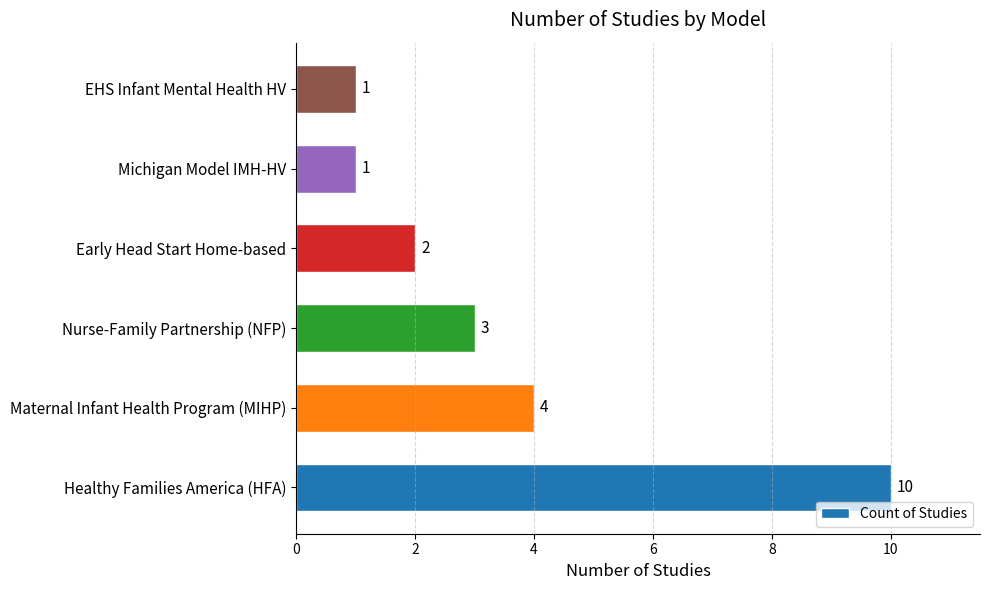

What is the difference between the second highest and second lowest values?

3